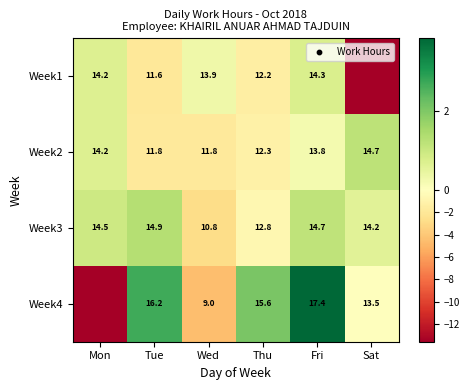

At which label does Week3 reach its peak?

Tue